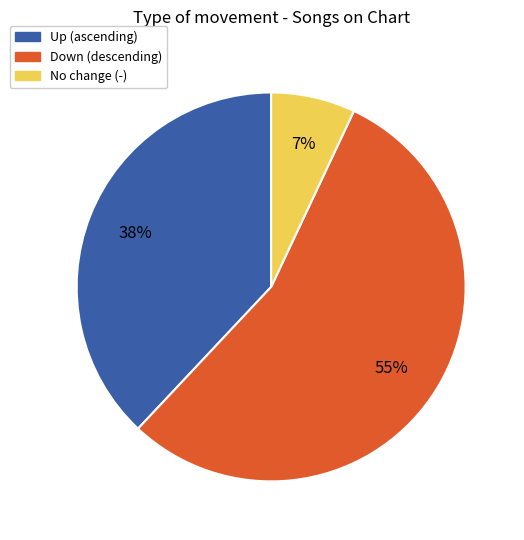

To the nearest percent, what is the difference between the largest and smallest slice percentages?

48%